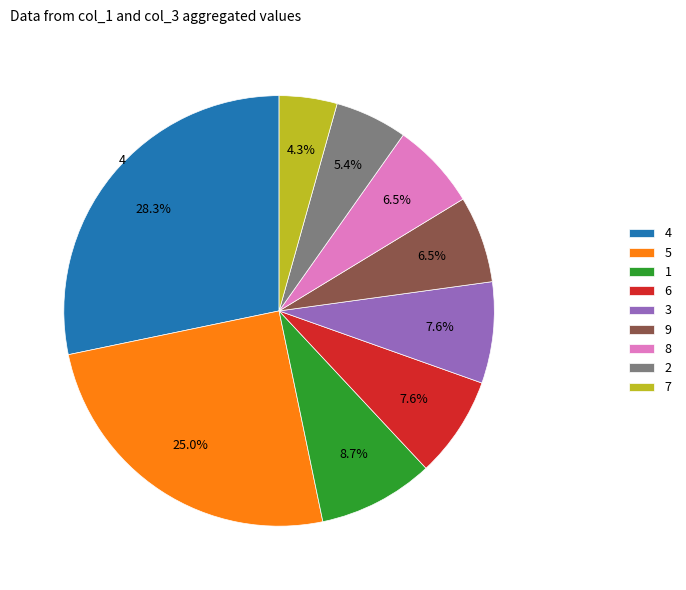

Approximately how many times larger is the value at 9 compared to 3?

0.9